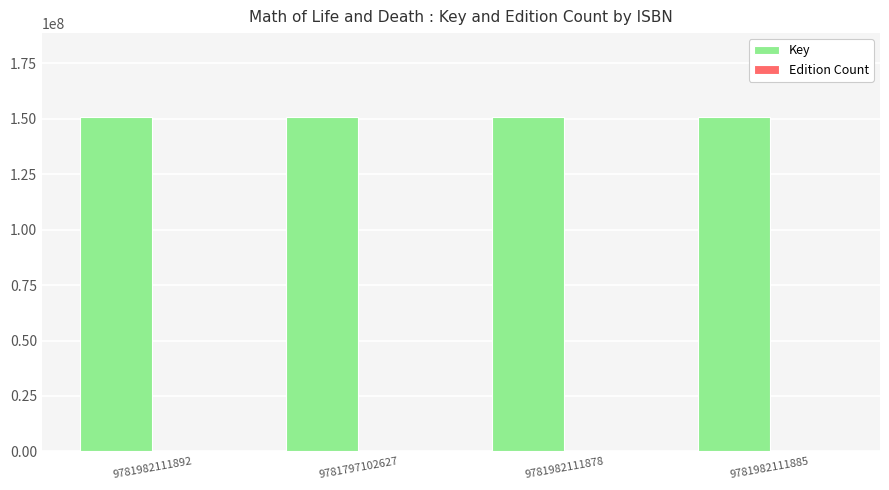

How many groups of bars are there?

4